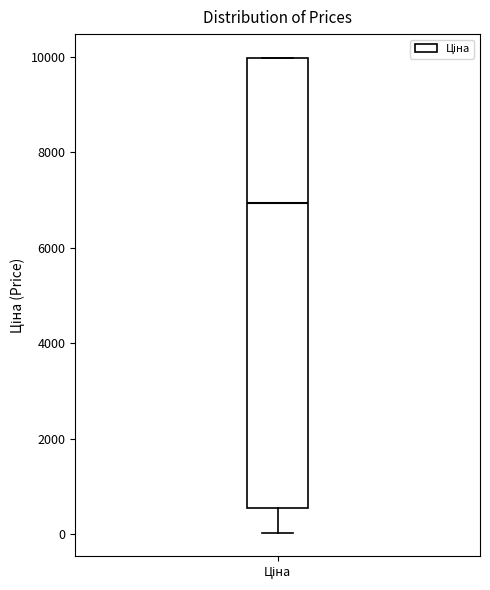

Where does the lower whisker of the box for Ціна end on the y-axis? The values are not printed on the chart, so give them approximately, as read against the axis.

0